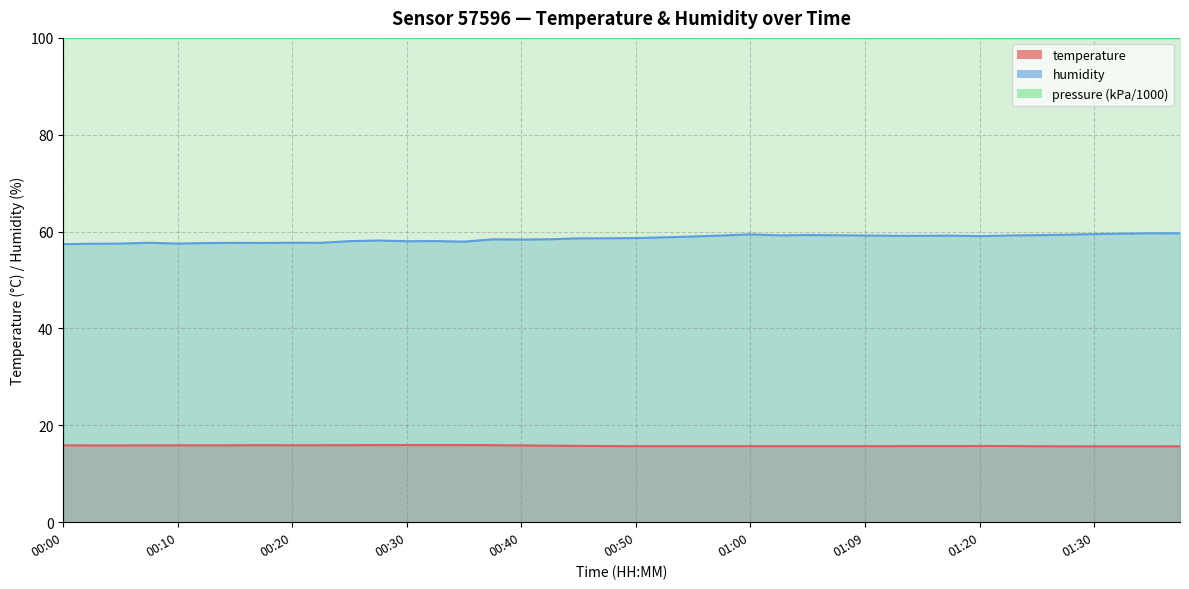

True or false: temperature and humidity cross at least once.

False